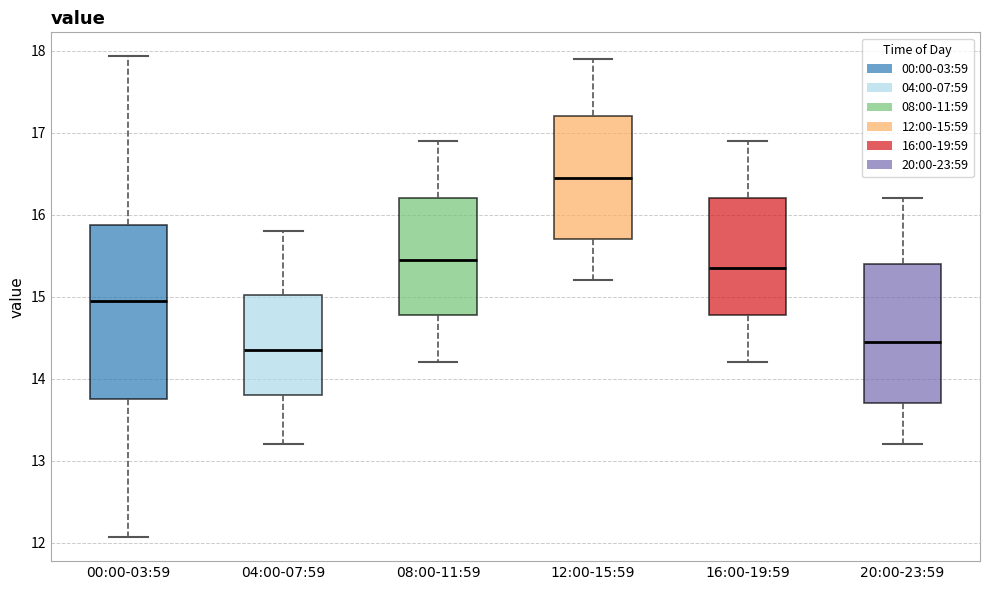

Reading left to right, transcribe this box plot: for each box, give where its median line is, the range the box spans, and where its two whiskers end, as read against the y-axis. The values are not printed on the chart, so give them approximately, as read against the axis.

00:00-03:59: median 15.0, box 13.8 to 15.9, whiskers 12.1 to 17.9
04:00-07:59: median 14.4, box 13.8 to 15.0, whiskers 13.2 to 15.8
08:00-11:59: median 15.5, box 14.8 to 16.2, whiskers 14.2 to 16.9
12:00-15:59: median 16.5, box 15.7 to 17.2, whiskers 15.2 to 17.9
16:00-19:59: median 15.4, box 14.8 to 16.2, whiskers 14.2 to 16.9
20:00-23:59: median 14.5, box 13.7 to 15.4, whiskers 13.2 to 16.2